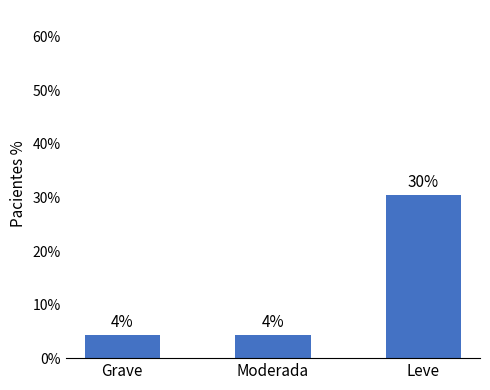

What is the maximum value shown in the chart?

30.4